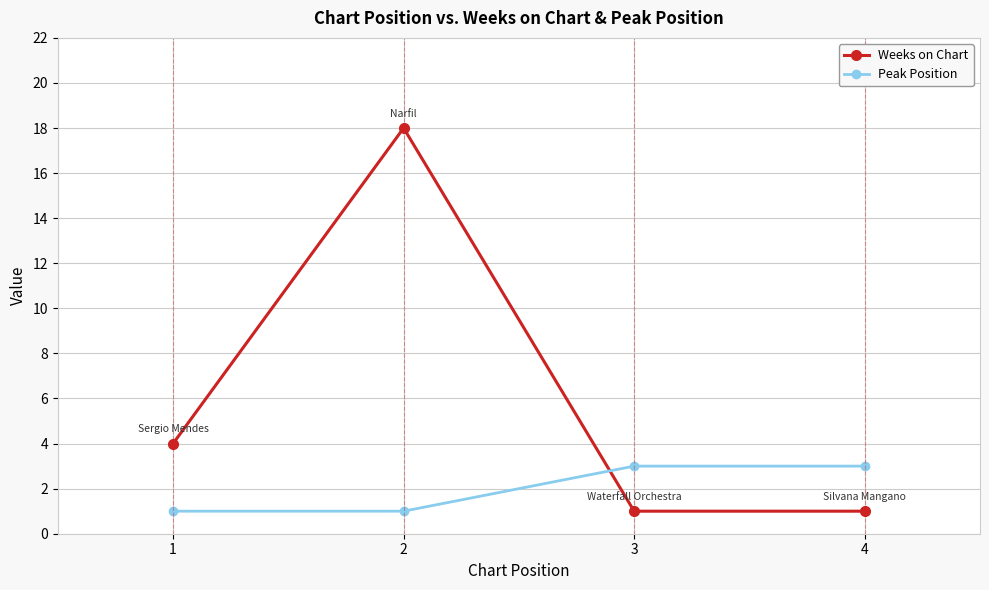

At which category does the chart reach its peak across all series?

2